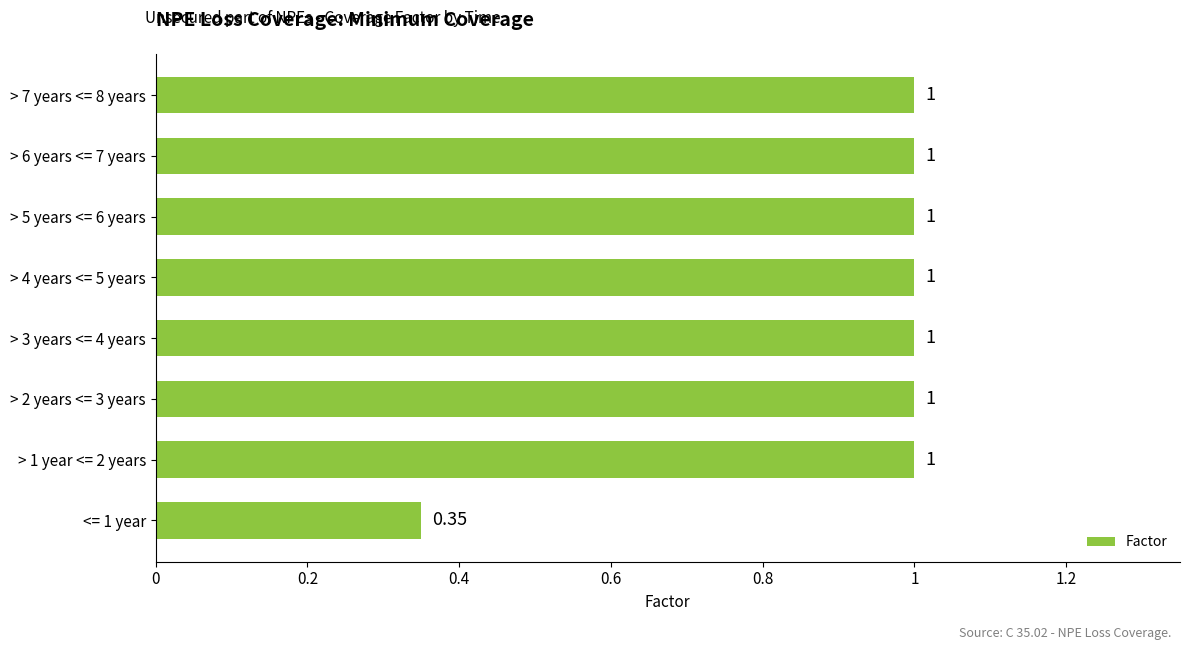

What is the average value?

0.9